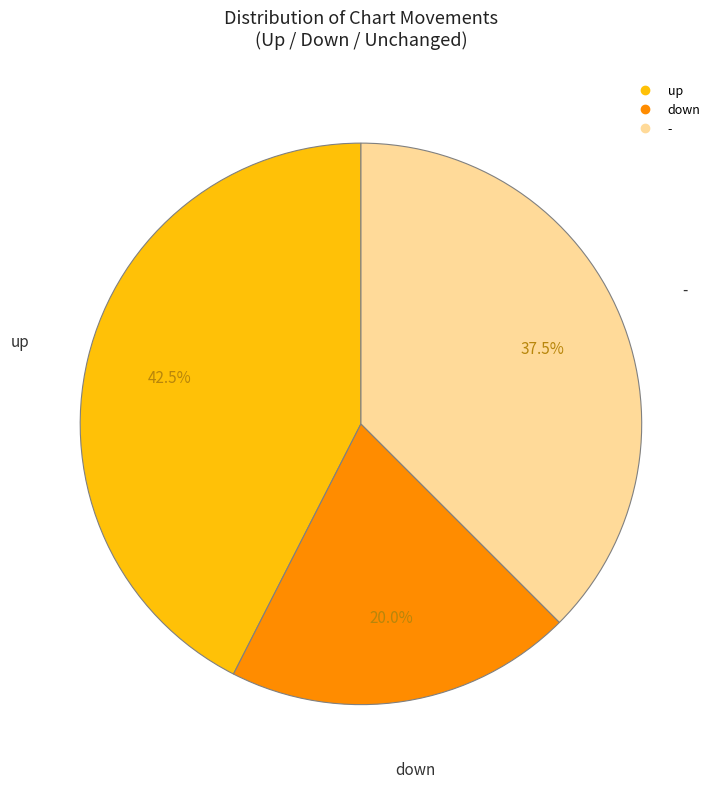

How many slices are in this pie chart?

3